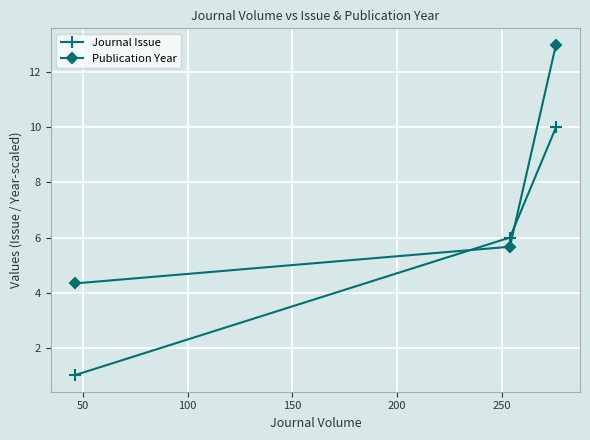

What is the difference between the second highest and minimum values in the Publication Year series?

1.3